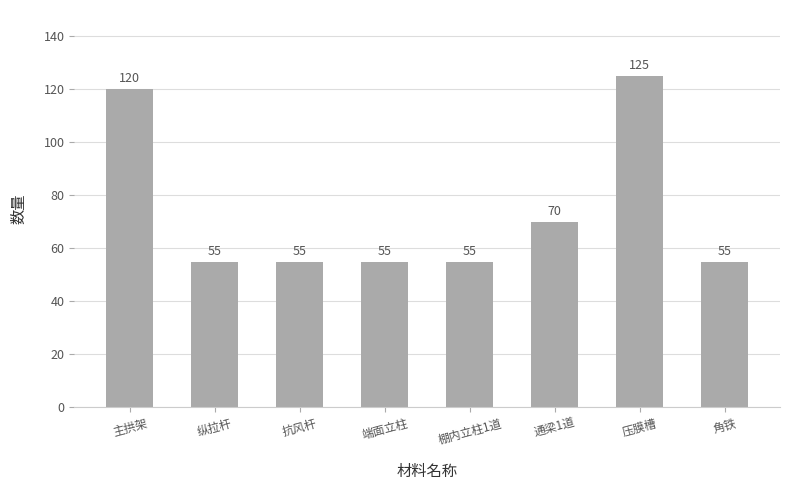

Where is the data nearest to the value 90?

通梁1道